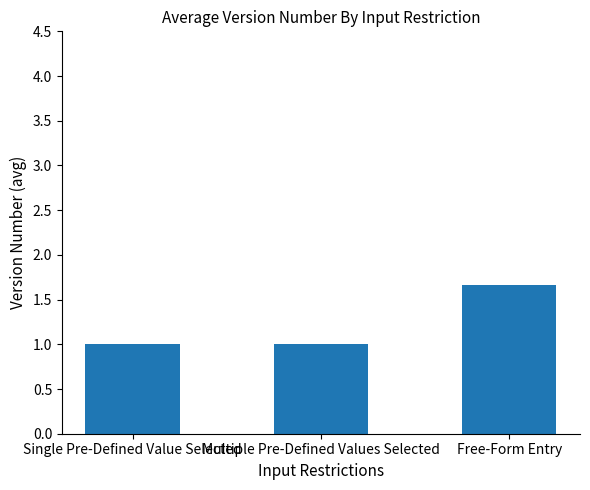

How many bars are there in total?

3